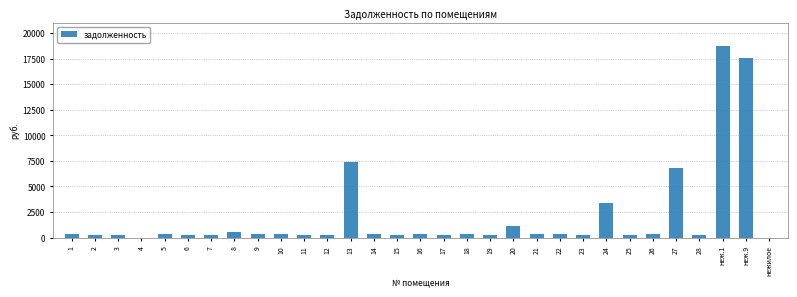

Is it true that the value at 24 is 5927.2?

False